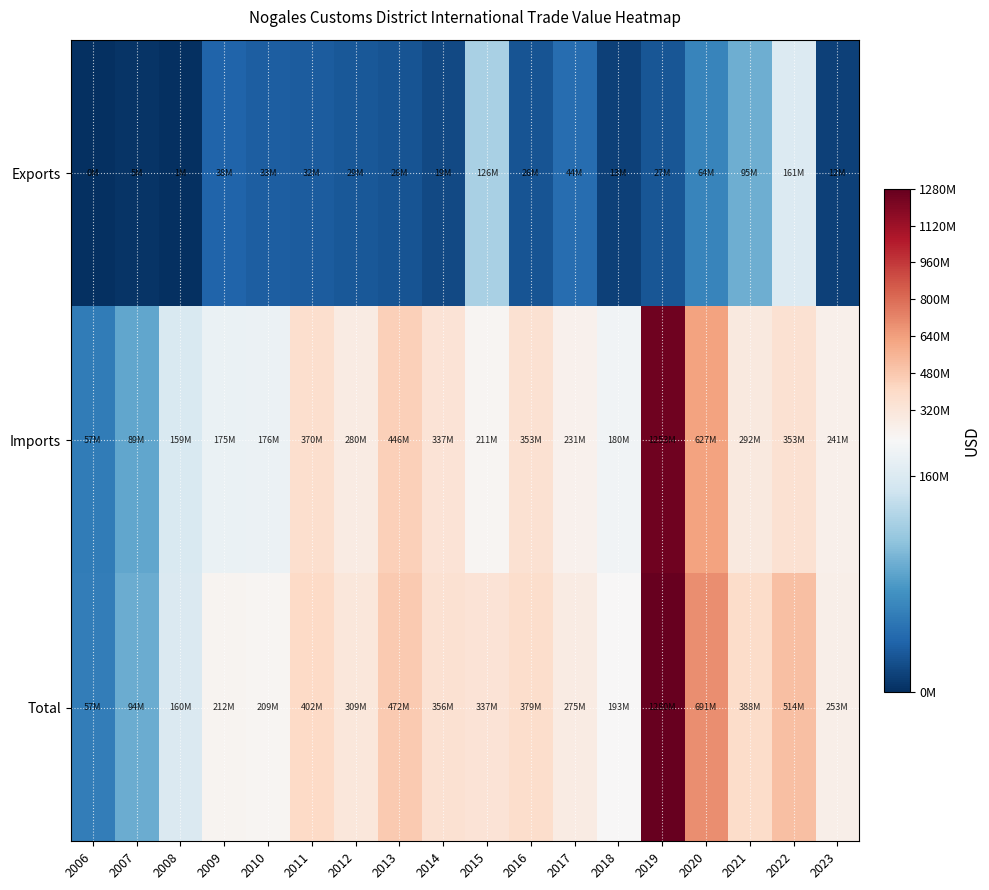

How many data points does each series have?

18